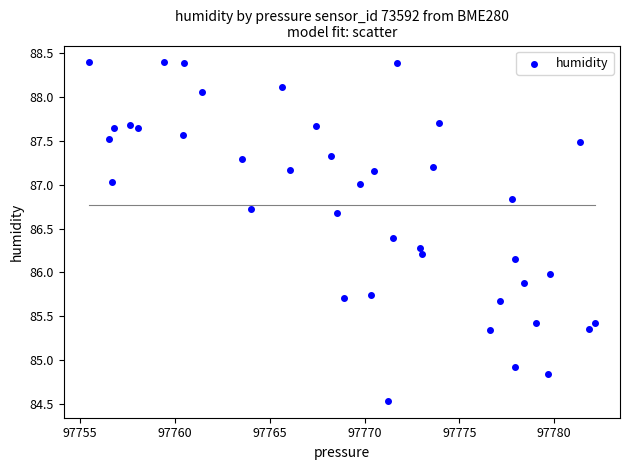

What is the range of X values (max minus min)?

26.7